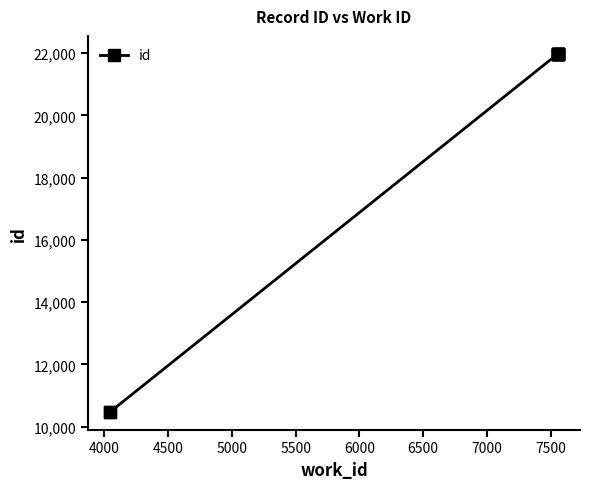

True or false: the data has more than 2 interior local peaks.

False